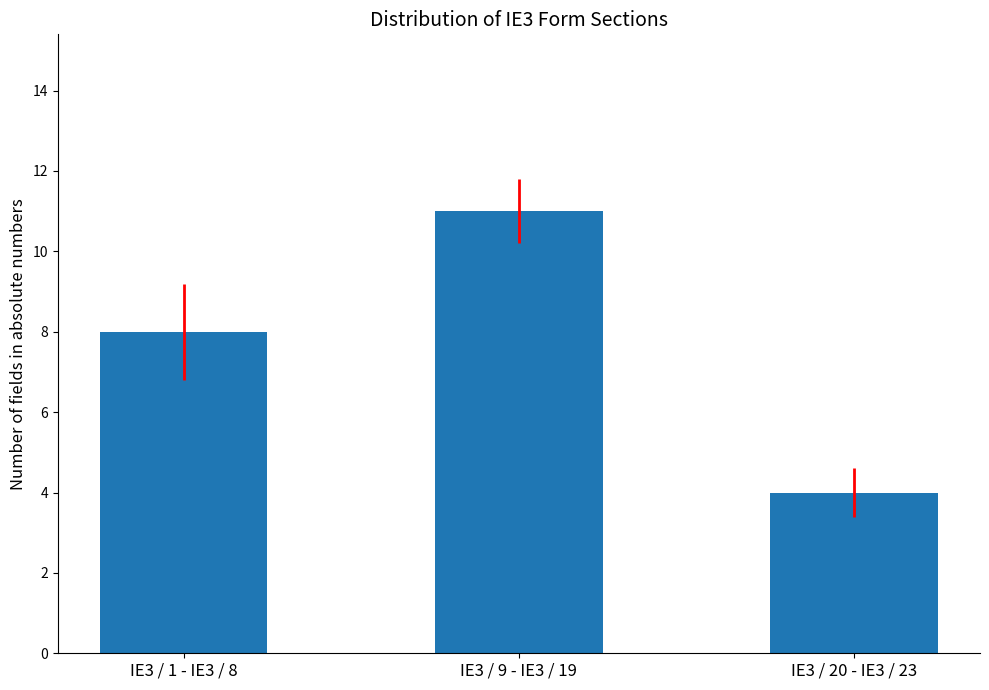

The value at IE3 / 1 - IE3 / 8 is 5. True or false?

False